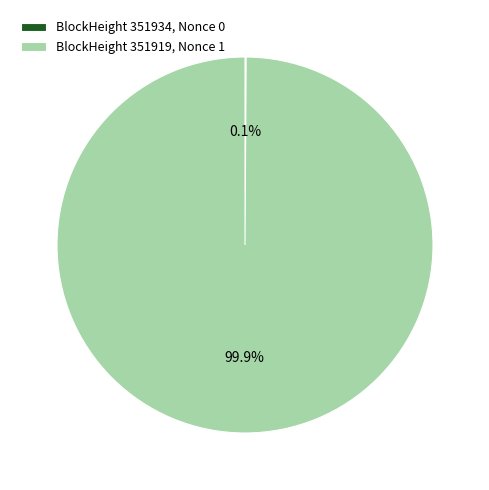

To the nearest percent, what is the difference between the largest and smallest slice percentages?

100%